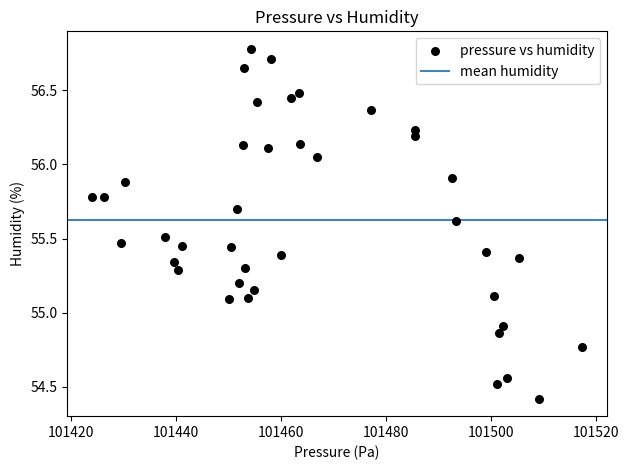

What is the range of X values (max minus min)?

93.6